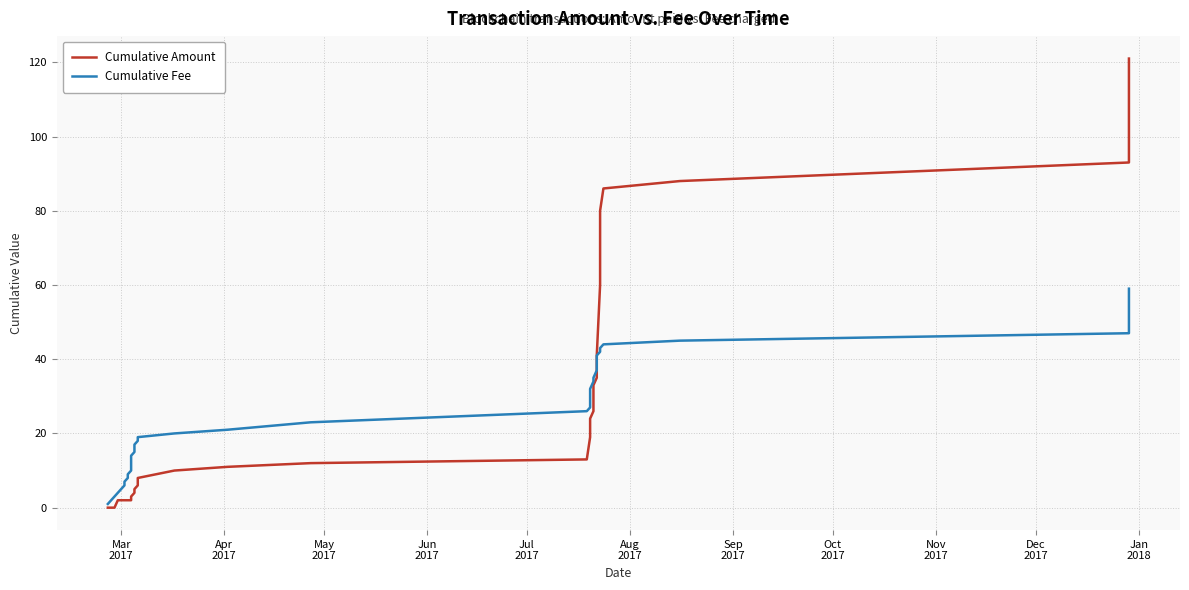

Is this an area chart (filled region under the line)?

No